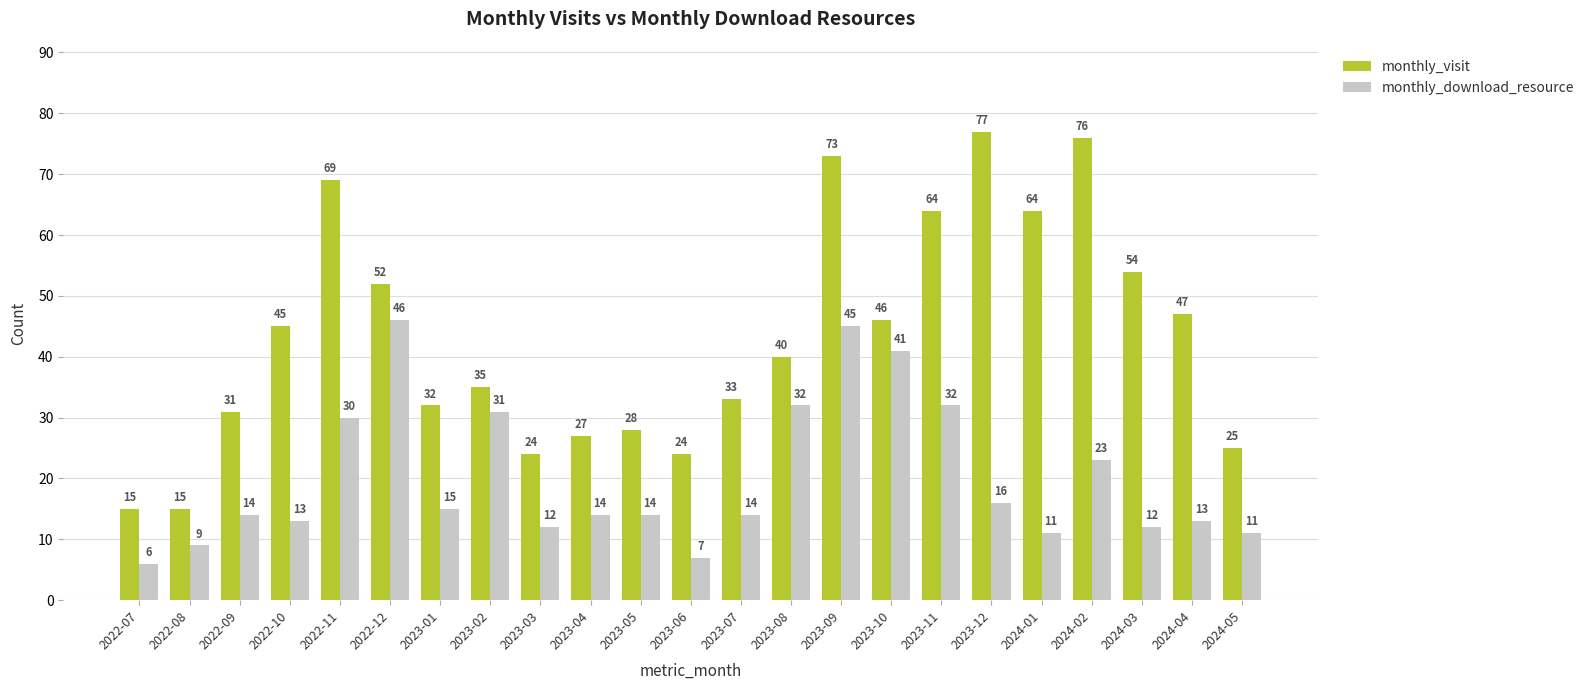

List the series in order of their overall mean, lowest first.

monthly_download_resource, monthly_visit